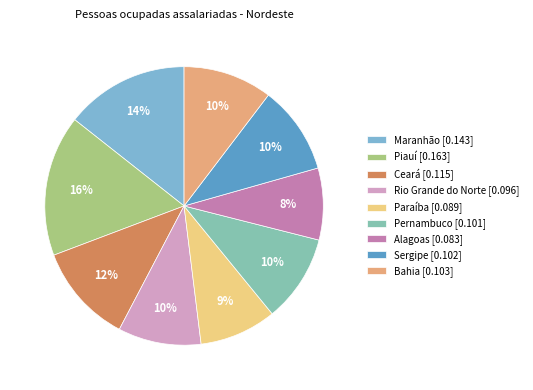

How many segments does this pie chart have?

9